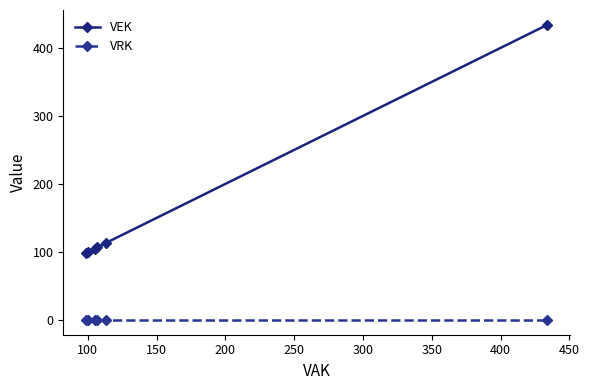

True or false: VRK and VEK cross at least once.

False